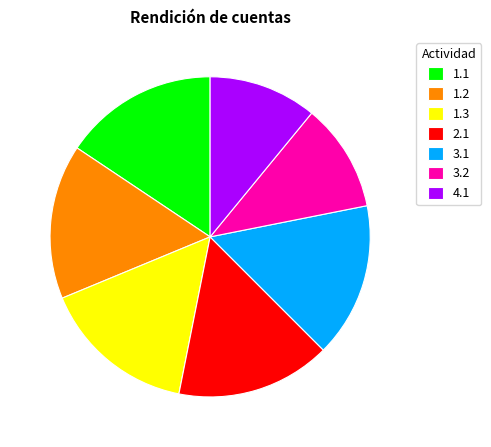

Does 1.3 account for over 50% of the chart?

No